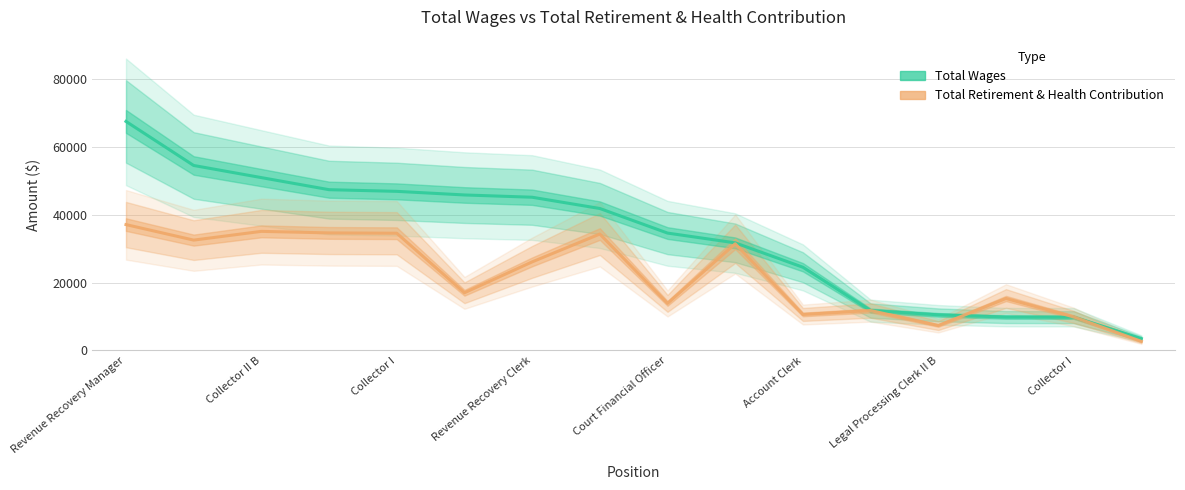

Between which two adjacent categories do Total Retirement & Health Contribution and Total Wages first intersect?

10 and 11